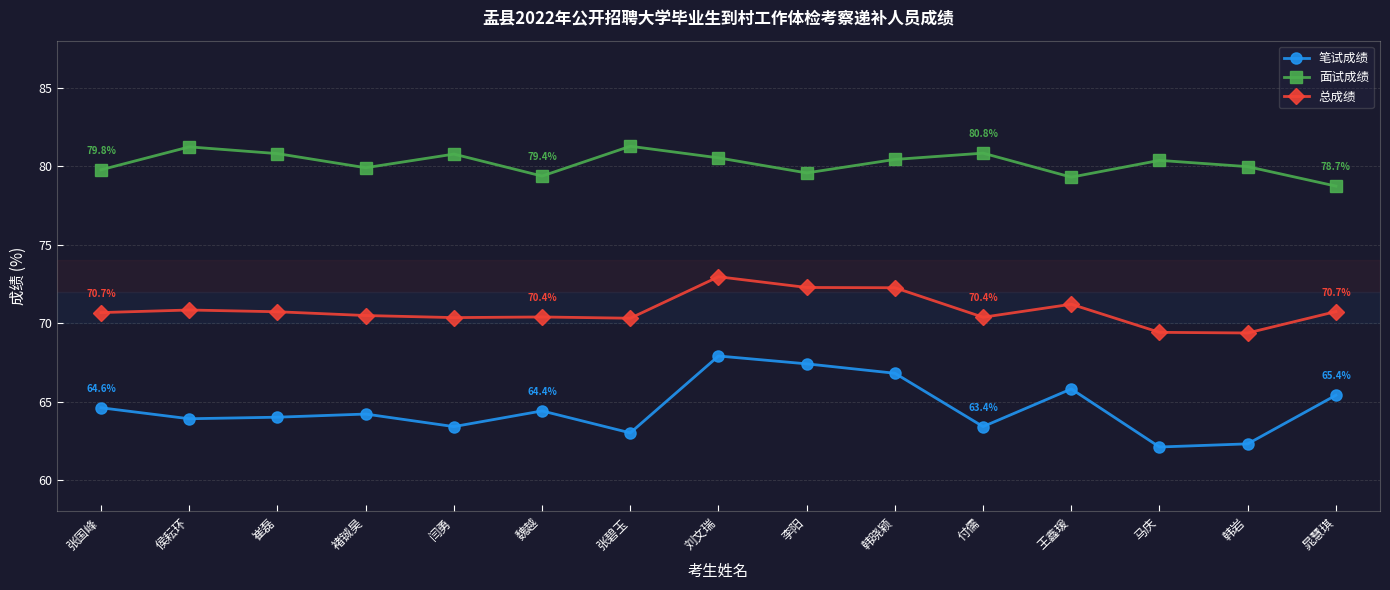

At 侯耘环, list the series in order from largest to smallest.

面试成绩, 总成绩, 笔试成绩